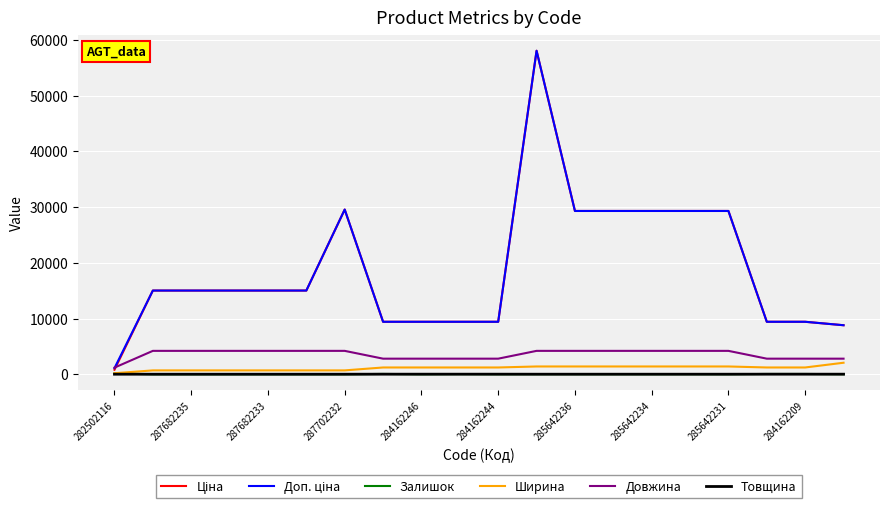

What is the highest value of the Довжина series?

4200.0